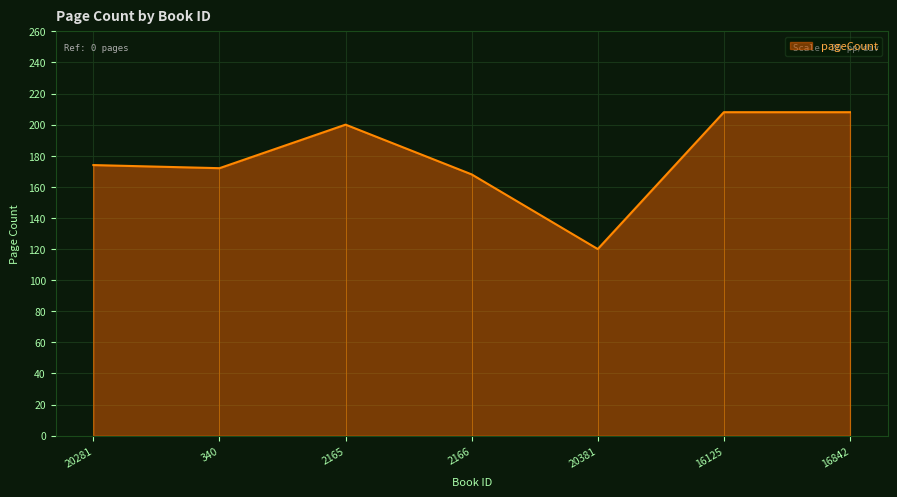

Is it true that the value at 2165 is 200?

True